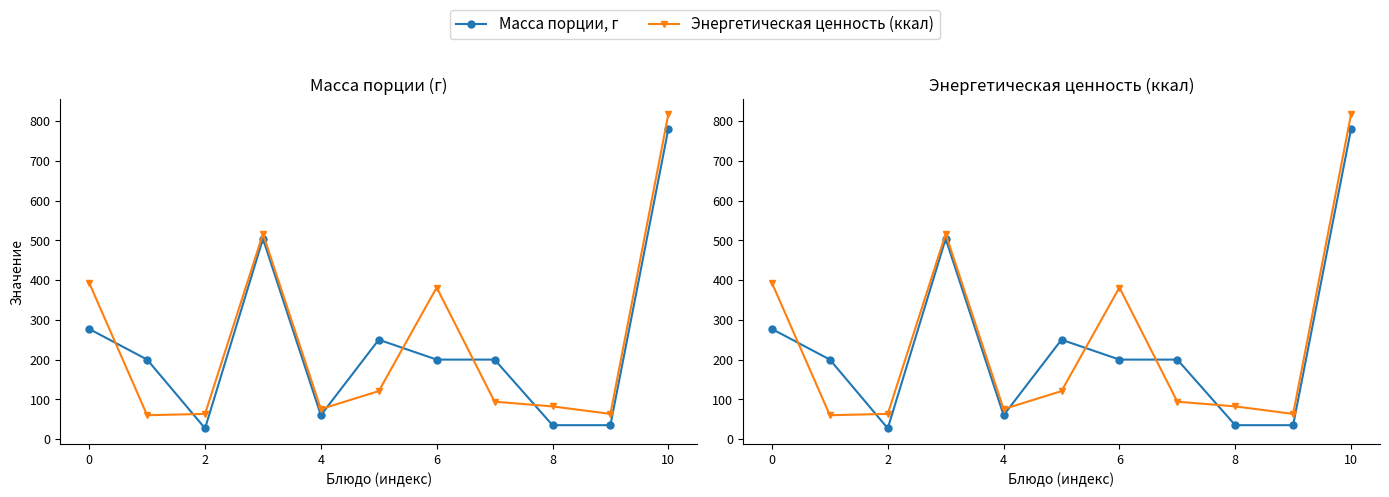

Does the chart have visible grid lines?

No